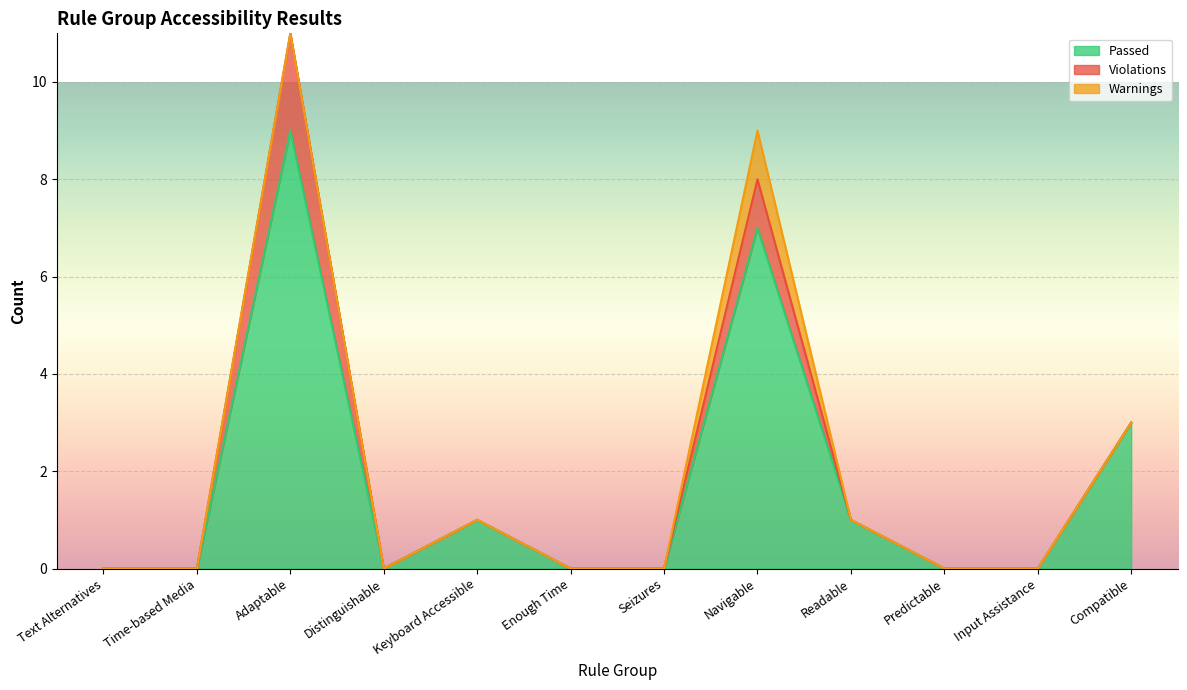

What position from the right is Enough Time?

7